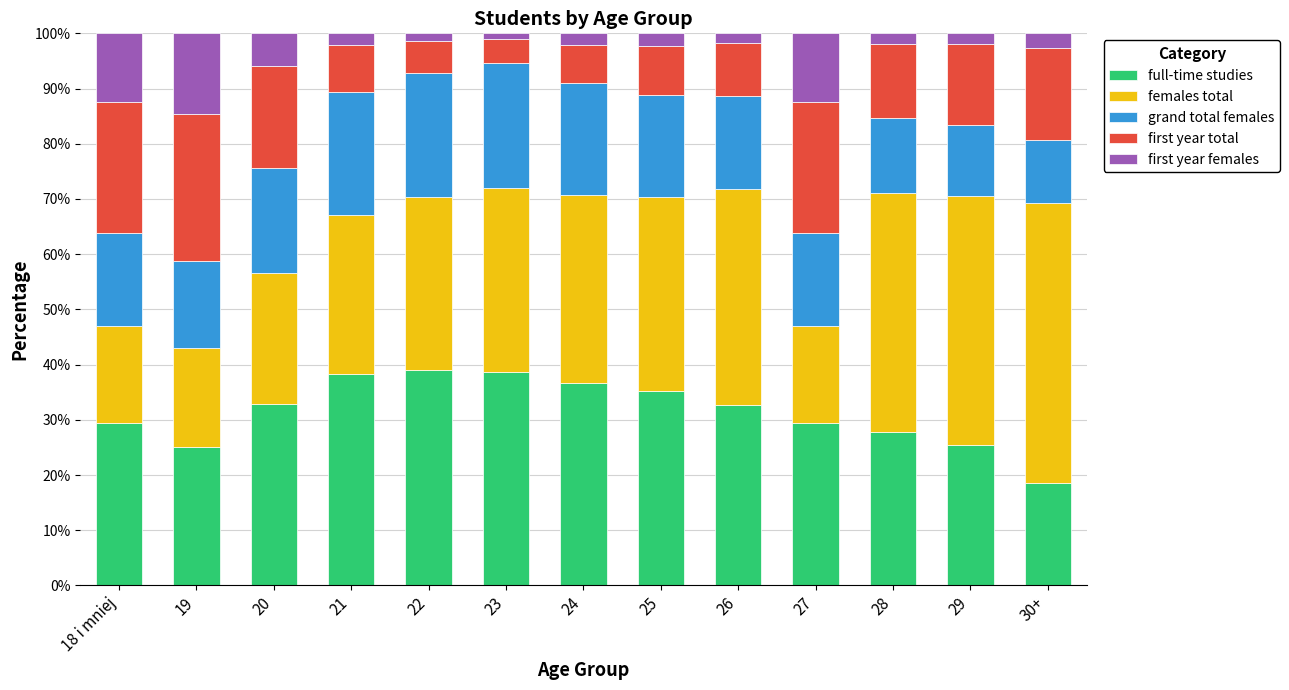

What is the difference between the maximum and minimum values in the full-time studies series?

20.3